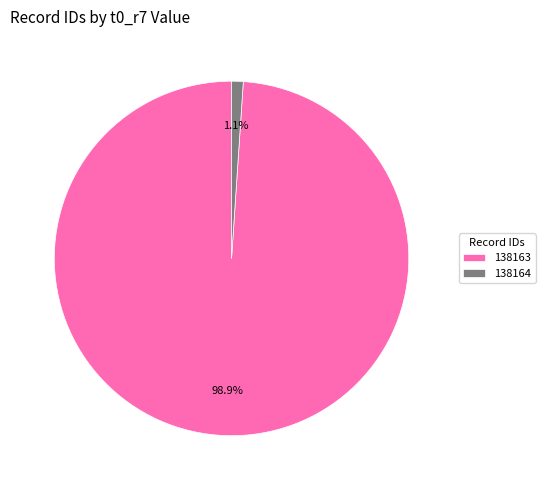

What percentage is the 138164 slice, to the nearest percent?

1%